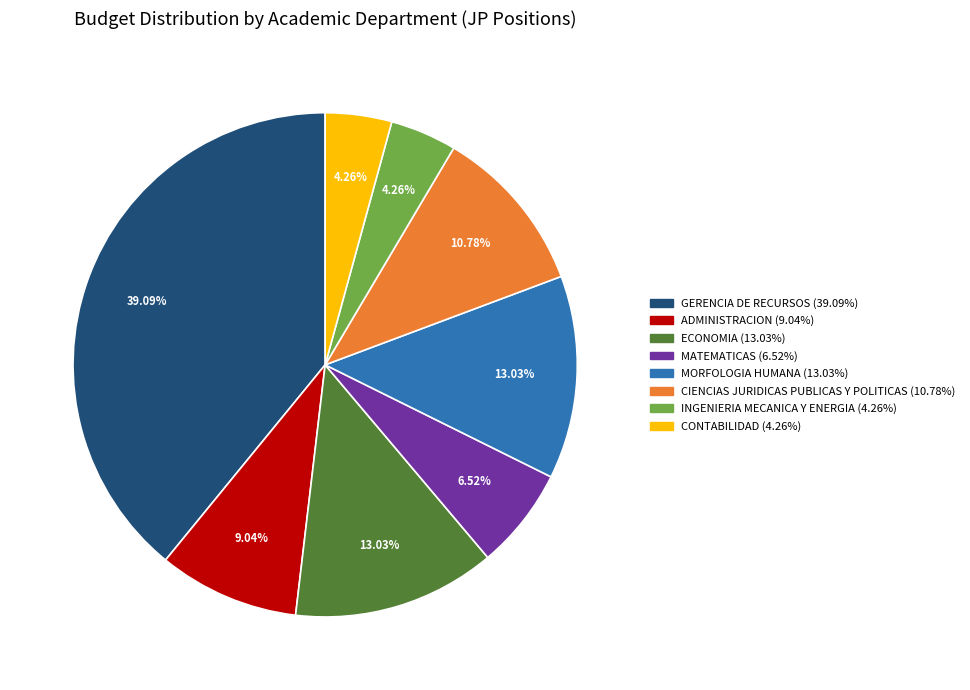

What percentage is the GERENCIA DE RECURSOS slice, to the nearest percent?

39%